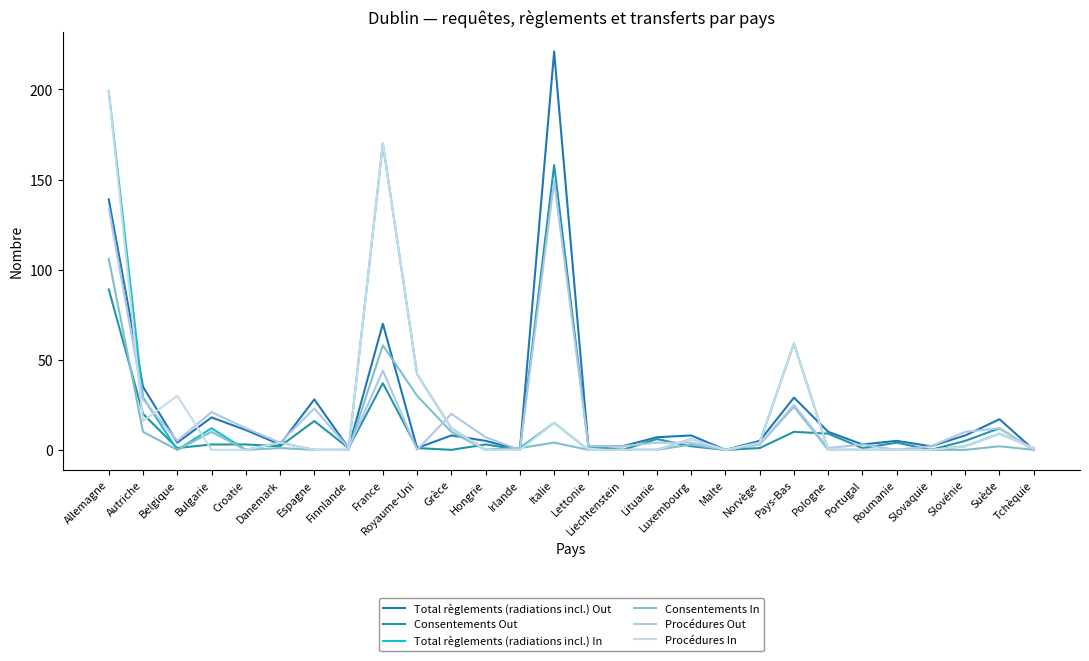

Is this an area chart (filled region under the line)?

No